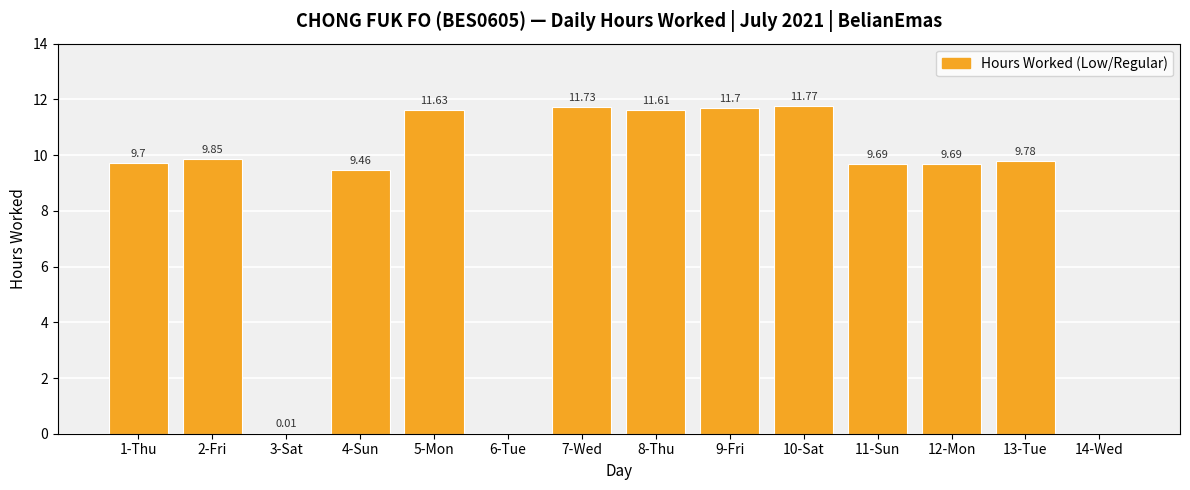

What is the change in value from 7-Wed to 14-Wed?

-11.7